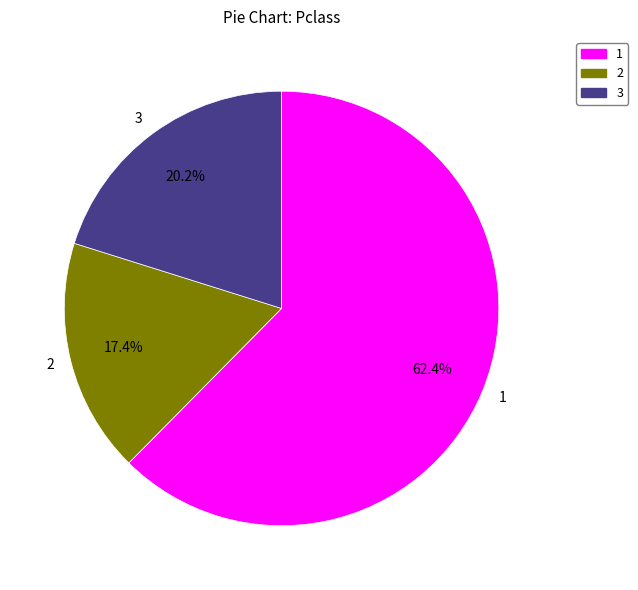

Which slice represents more than half of the pie?

1